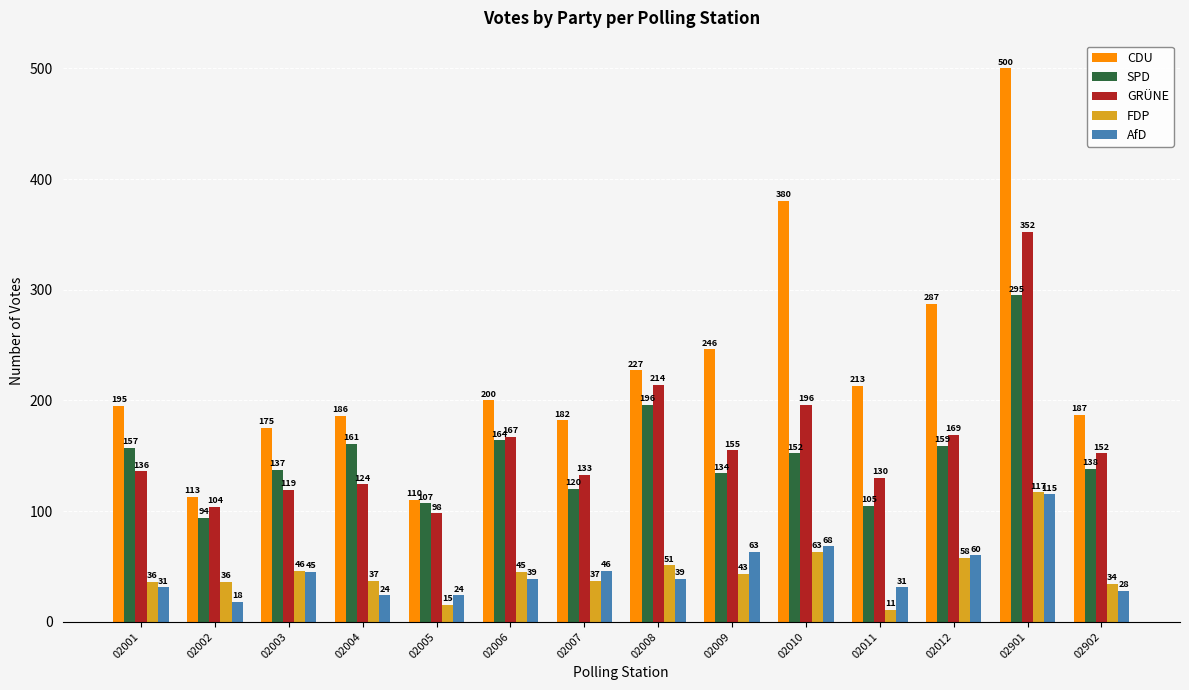

What is the greatest value displayed?

500